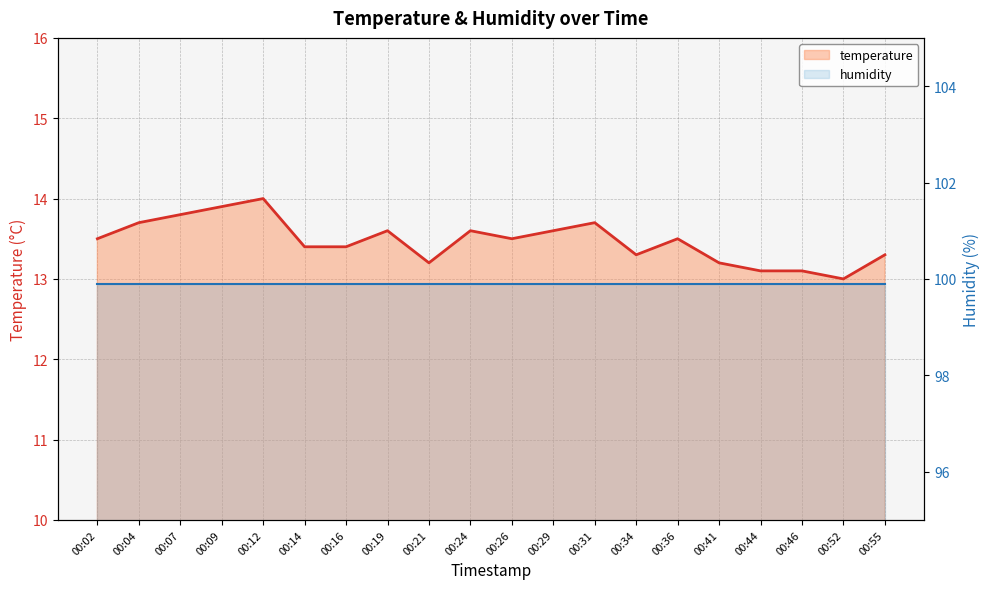

Which has a higher value, 00:41 or 00:29?

00:29